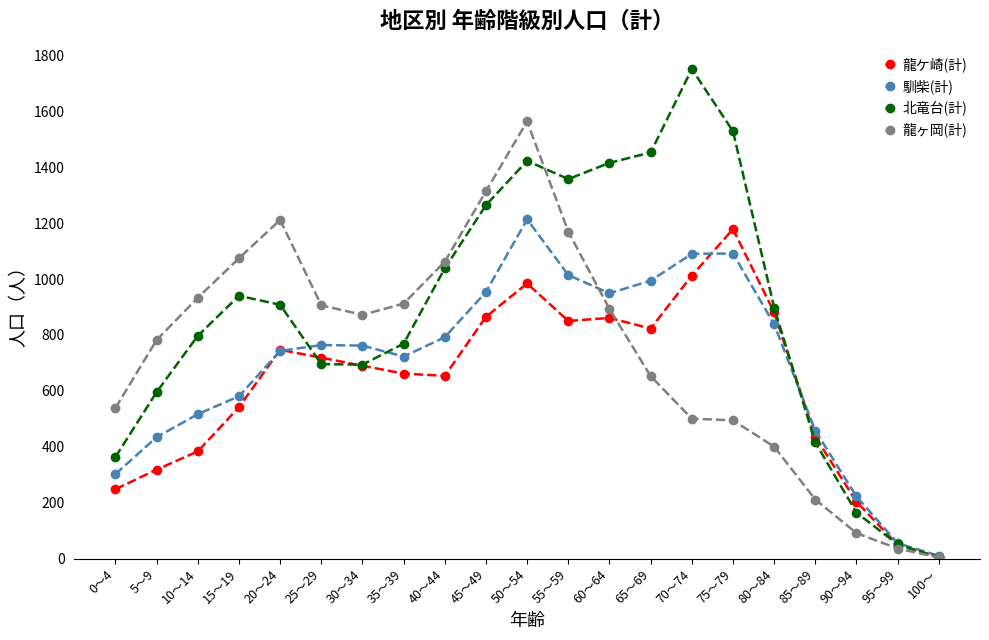

True or false: 龍ヶ岡(計) has a value of 205 at 80～84.

False